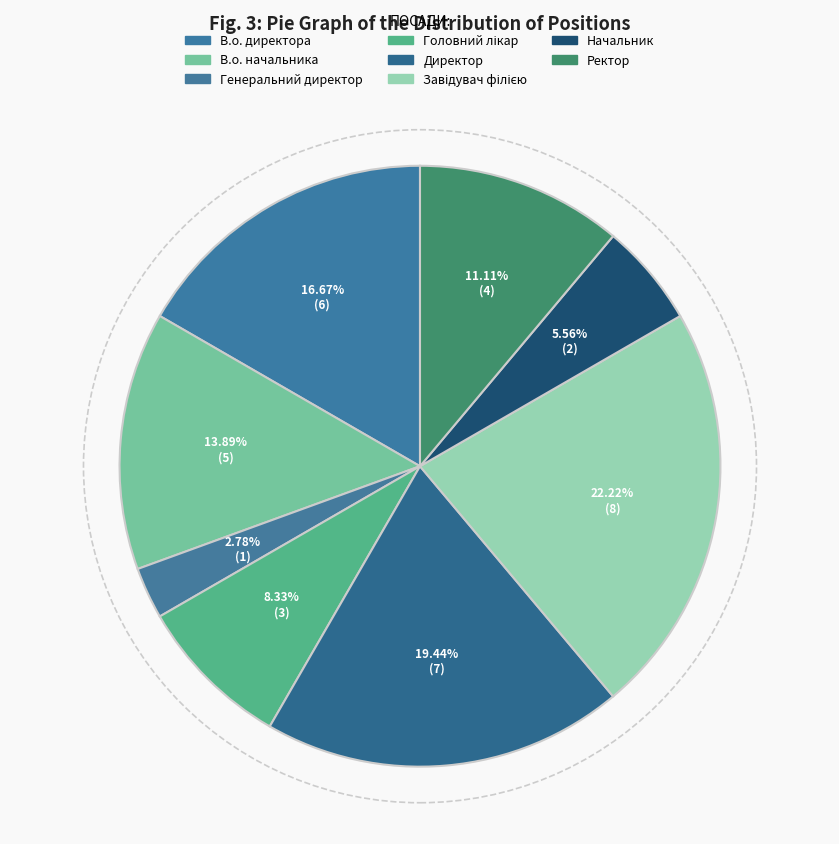

What is the change in value from Генеральний директор to Завідувач філією?

+7